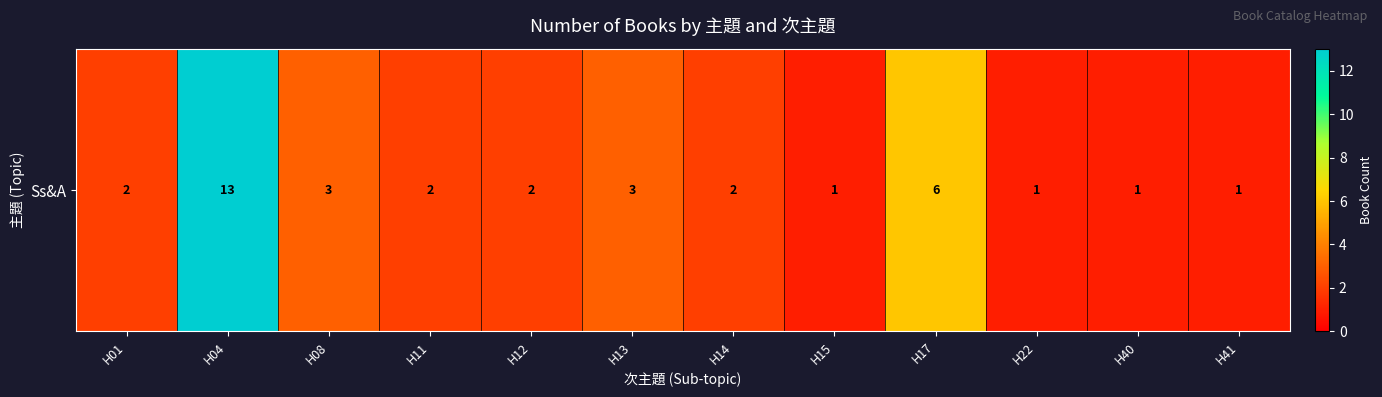

Rank the categories by value from lowest to highest.

H15, H22, H40, H41, H01, H11, H12, H14, H08, H13, H17, H04